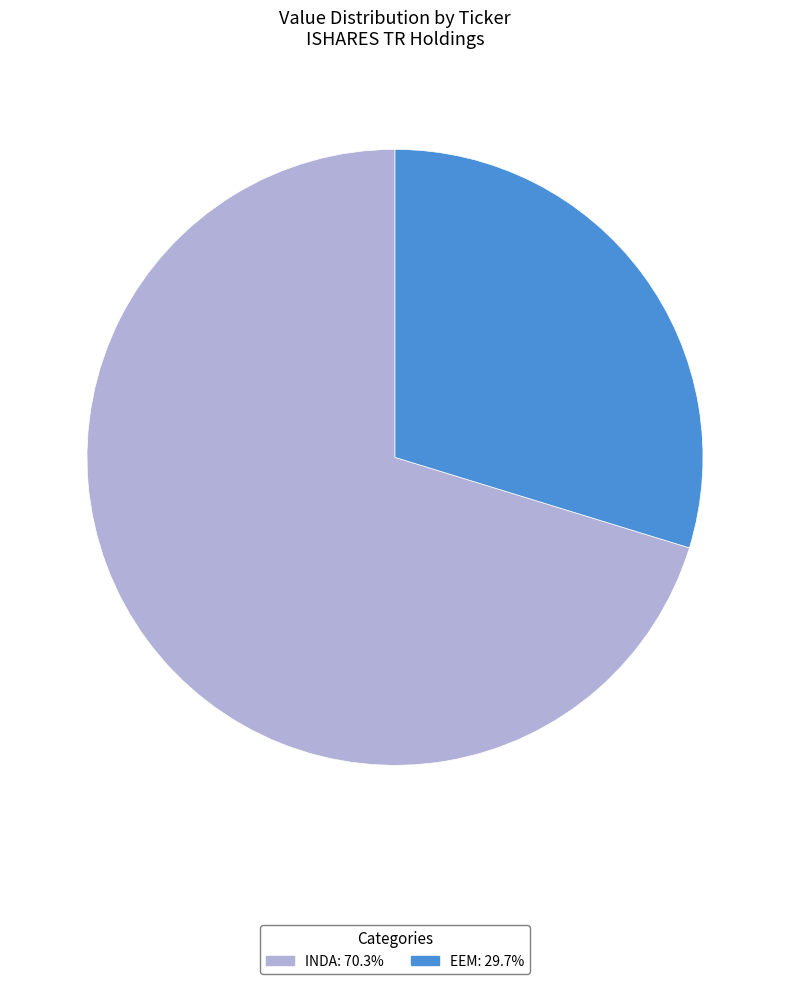

Rank the categories by value from highest to lowest.

INDA, EEM